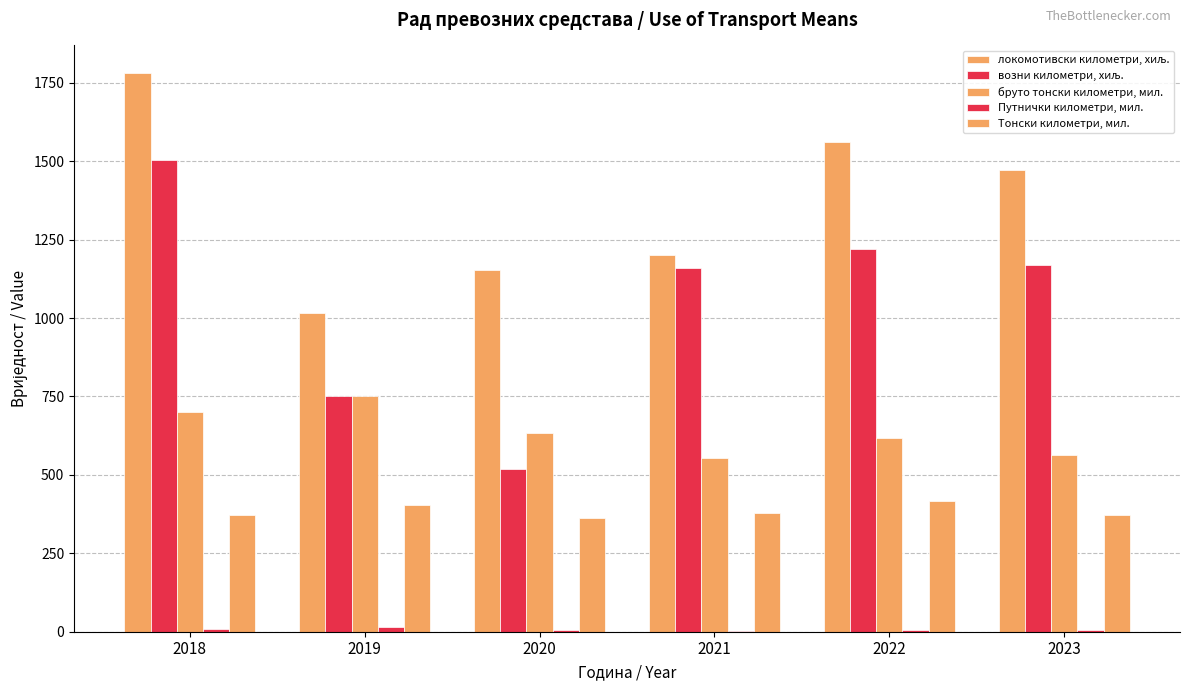

Rank the categories by возни километри, хиљ. value from highest to lowest.

2018, 2022, 2023, 2021, 2019, 2020